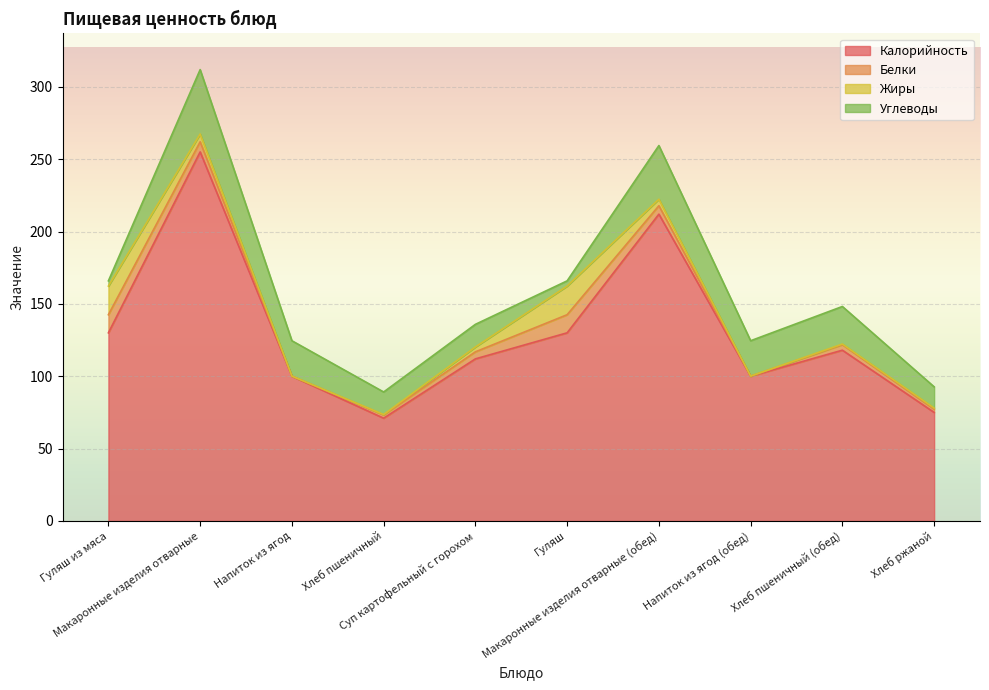

Where is Жиры nearest to the value 9?

Макаронные изделия отварные